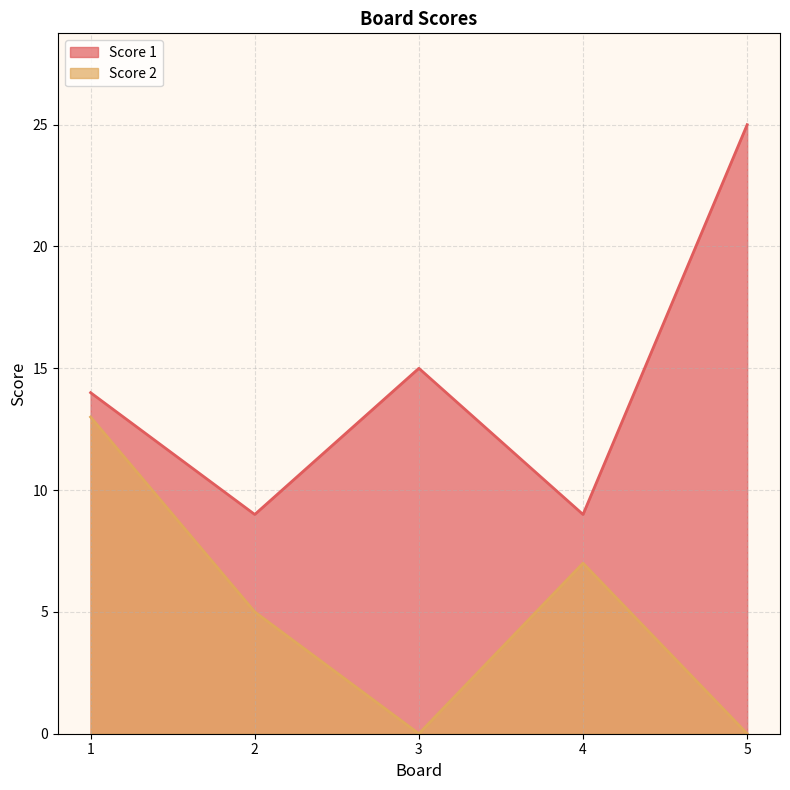

How many values in the Score 2 series exceed 5?

2